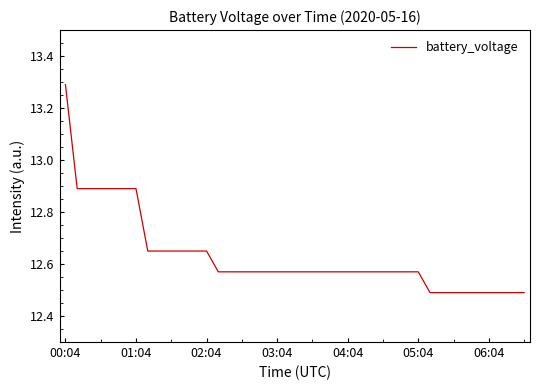

What is the maximum value shown in the chart?

13.3